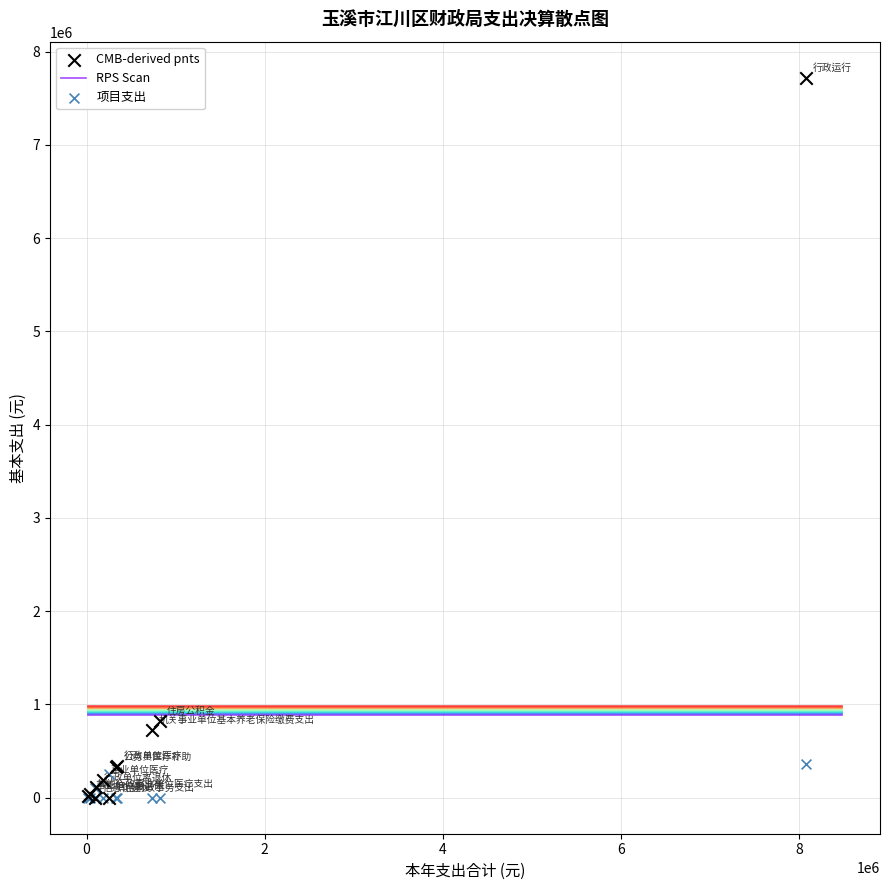

In the CMB-derived pnts series, what Y value is closest to 3860789?

820628.0